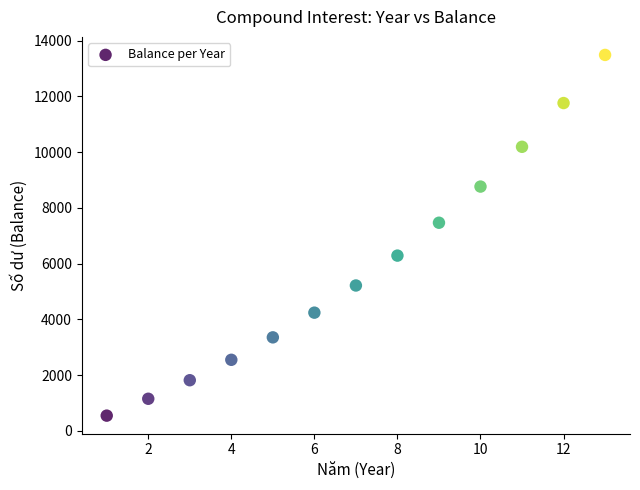

What Y value in the scatter plot is closest to 7018?

7468.7